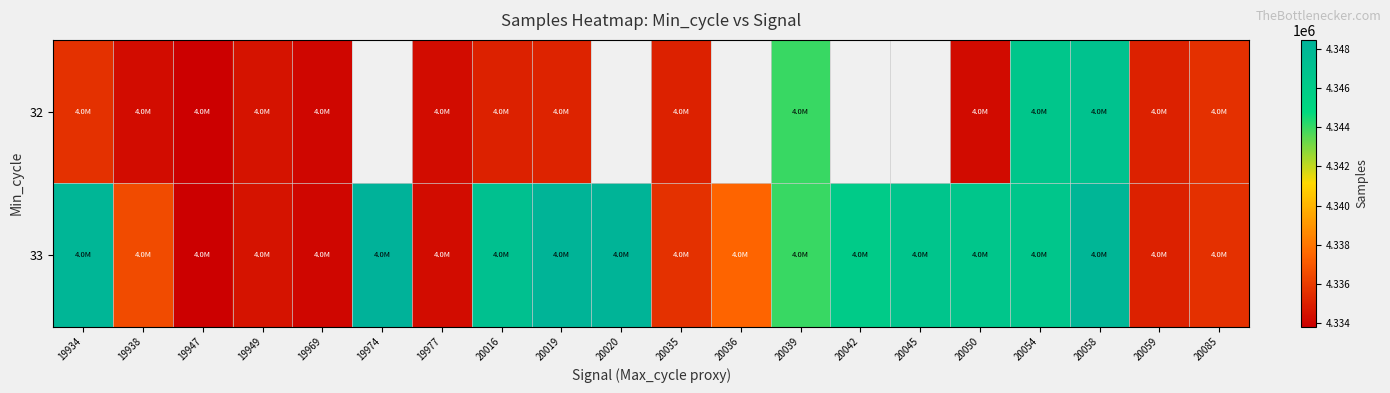

How many values in the 33 series exceed 4346025?

9